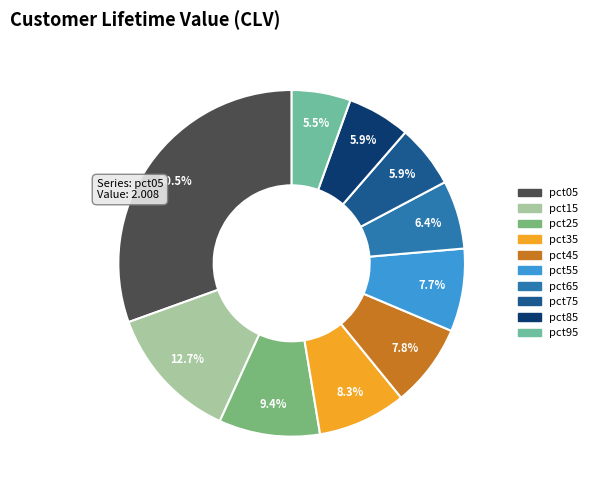

How many slices are in this pie chart?

10